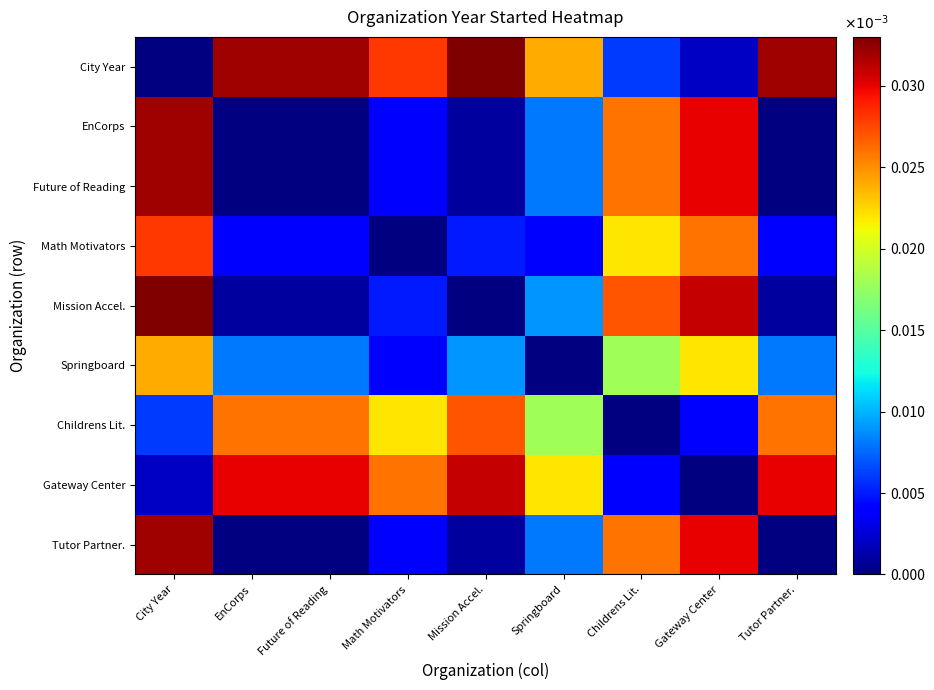

Which series has the widest spread of values?

City Year